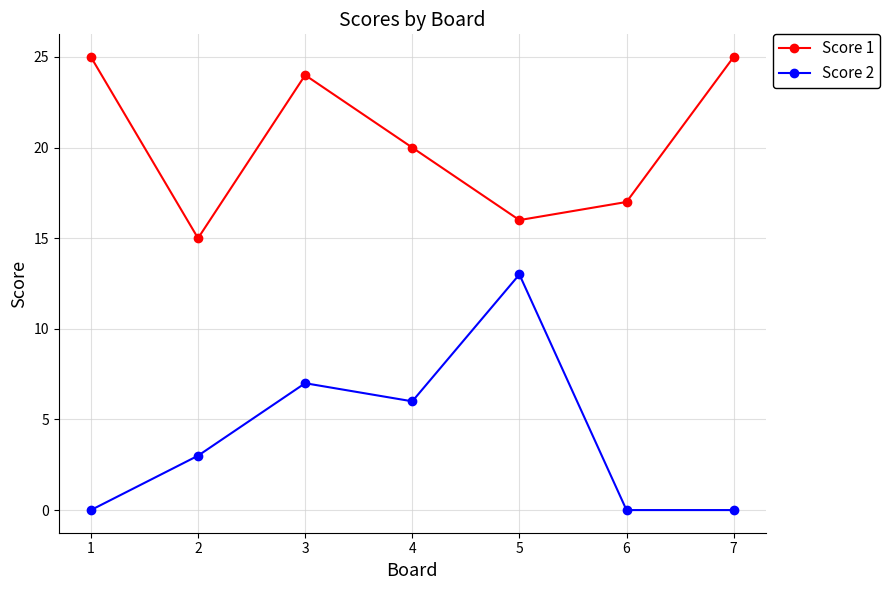

How many series are shown in this chart?

2